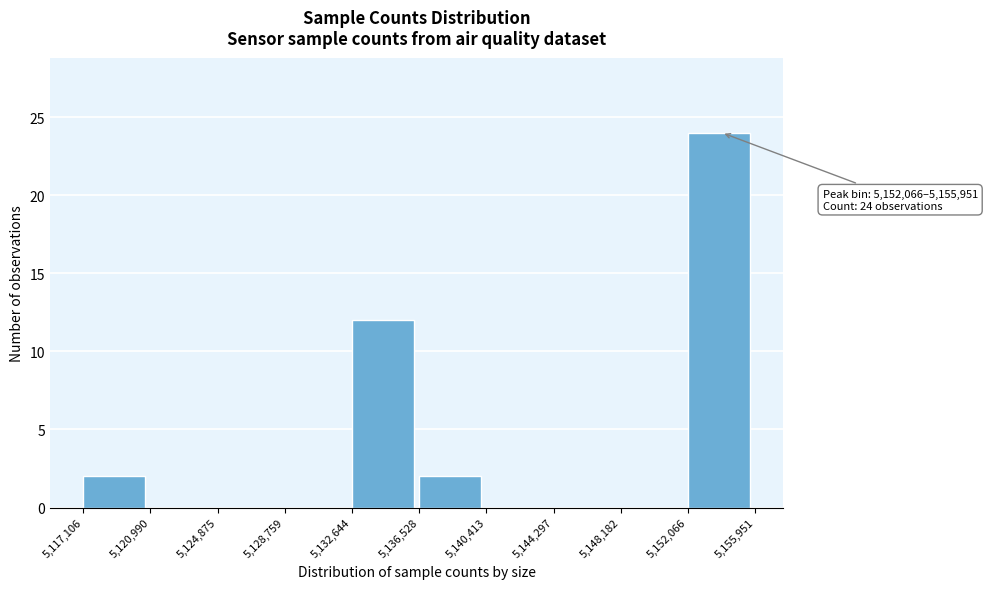

Which range on the x-axis has the tallest bar?

5,152,066 to 5,155,951